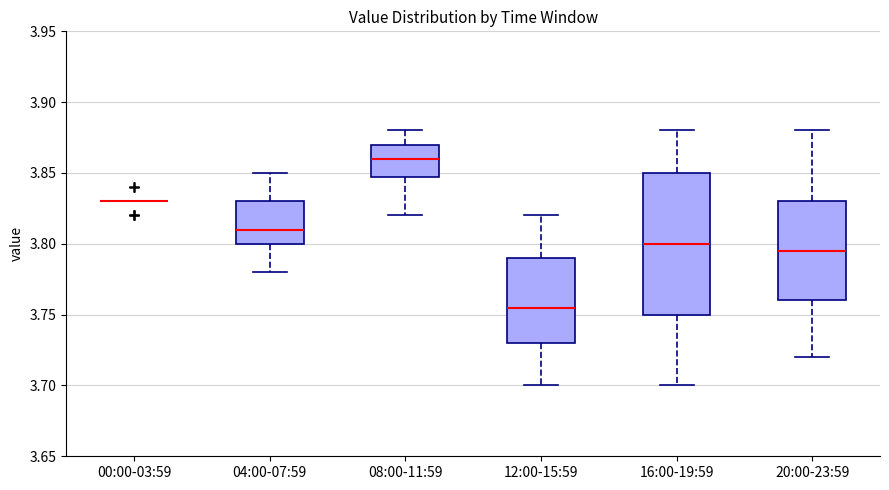

Where does the lower whisker of the box for 20:00-23:59 end on the y-axis? The values are not printed on the chart, so give them approximately, as read against the axis.

3.720